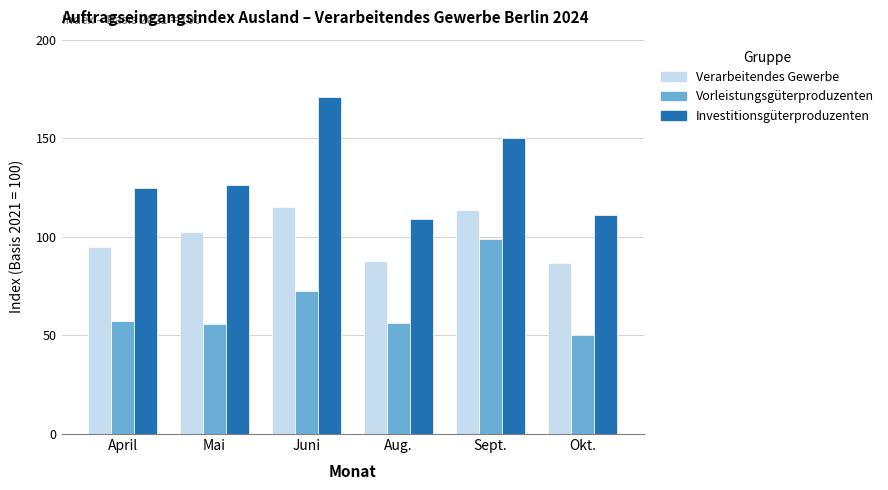

At which label does Verarbeitendes Gewerbe first exceed 102?

Mai